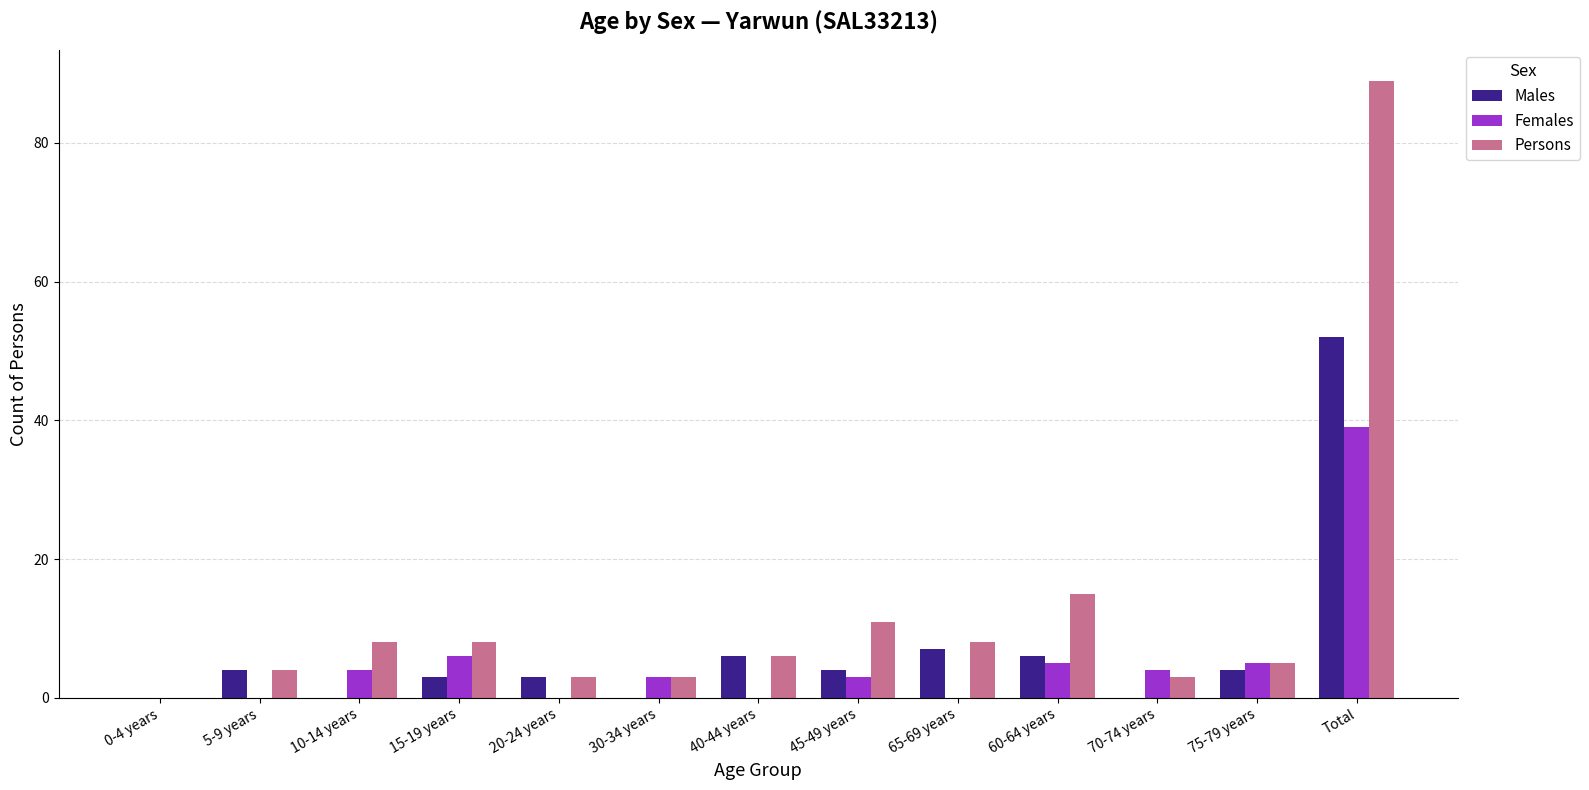

How many series are shown in this chart?

3